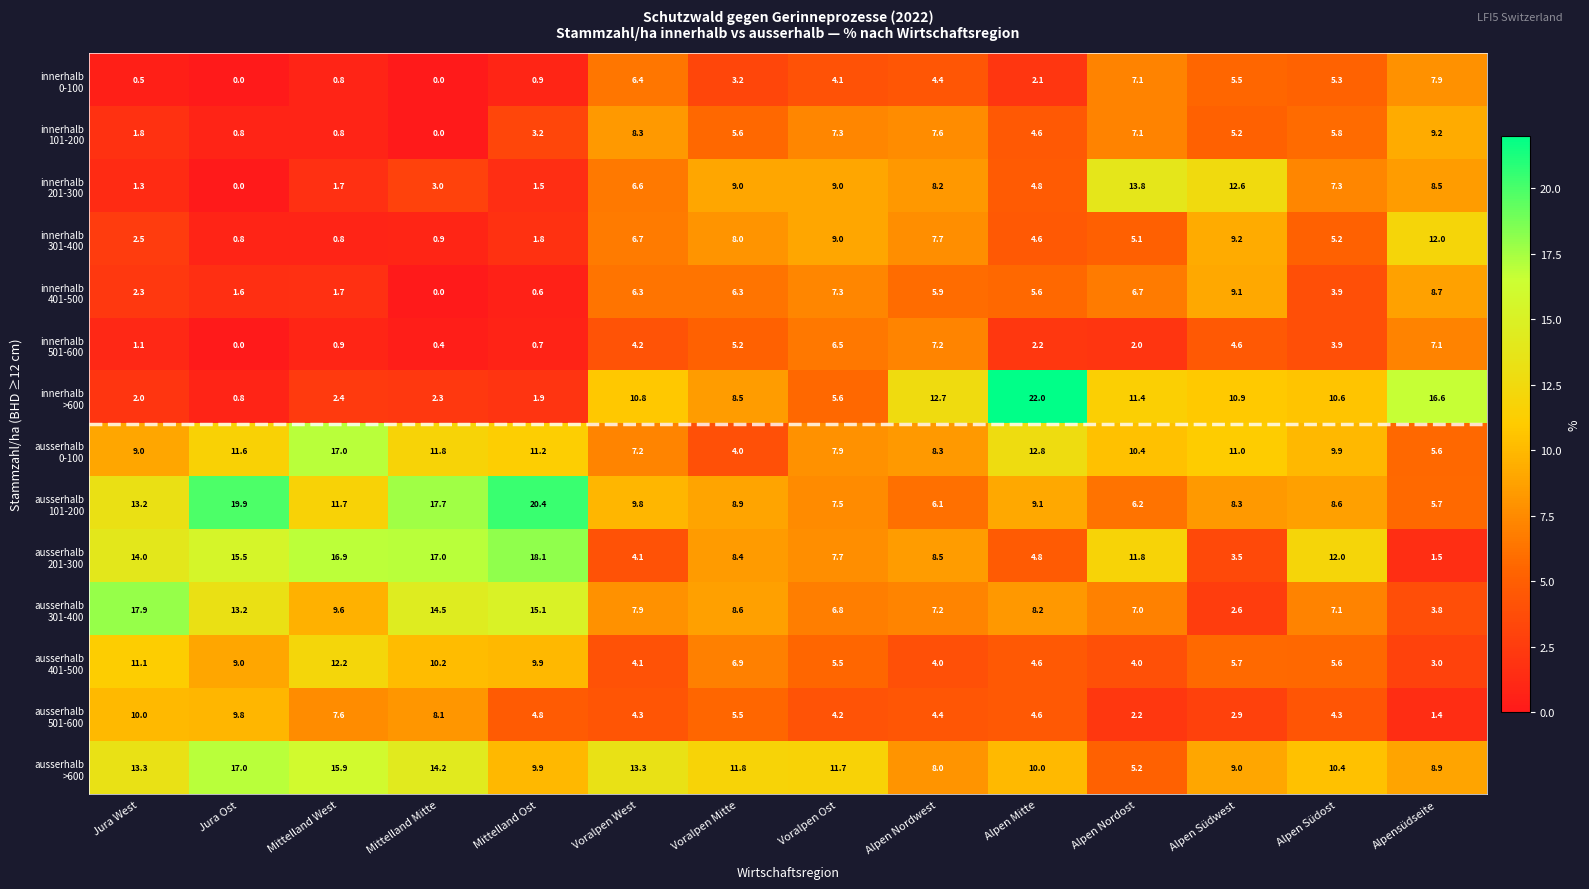

At how many categories does at least one series exceed 18?

3